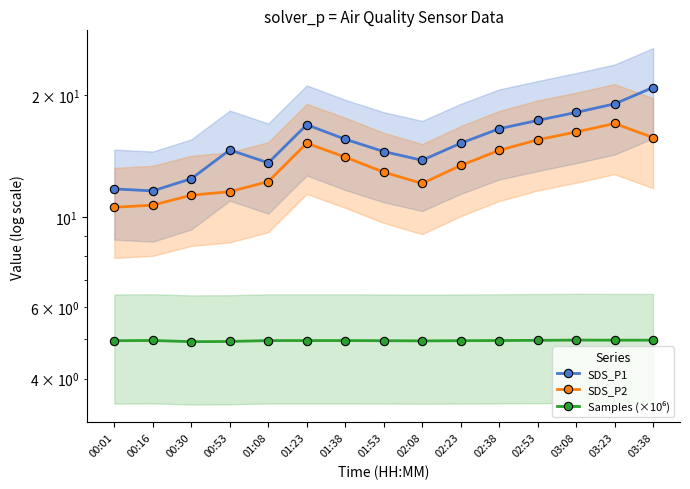

Does the chart display data point markers on the line(s)?

Yes